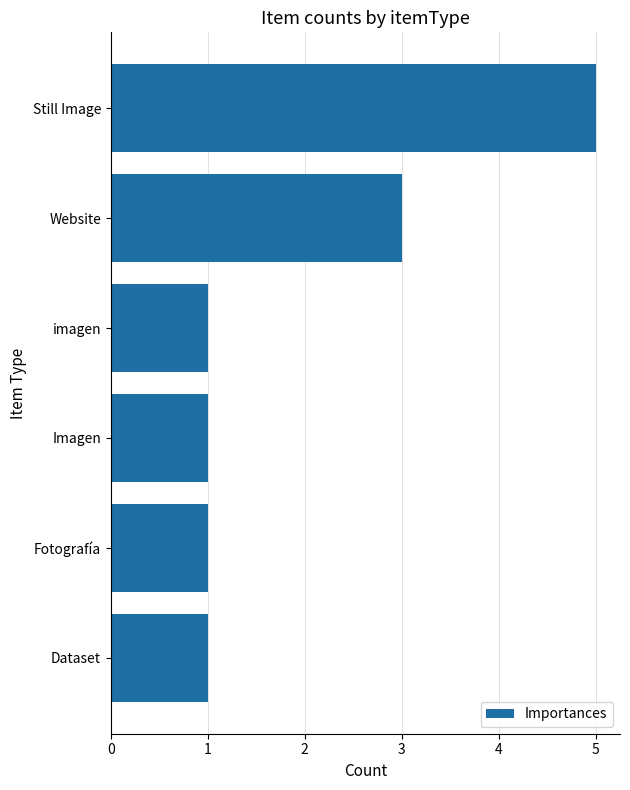

Where is the data nearest to the value 3?

Website